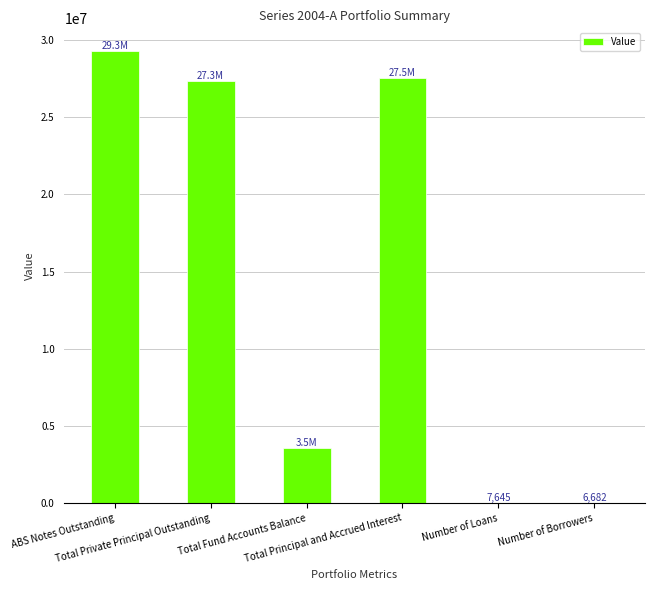

True or false: the data shows 11970773.1 at ABS Notes Outstanding.

False